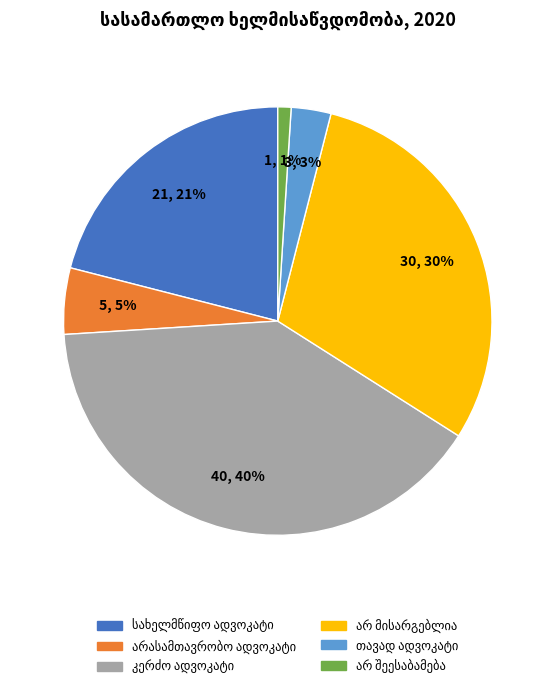

To the nearest percent, what is the average slice percentage?

17%